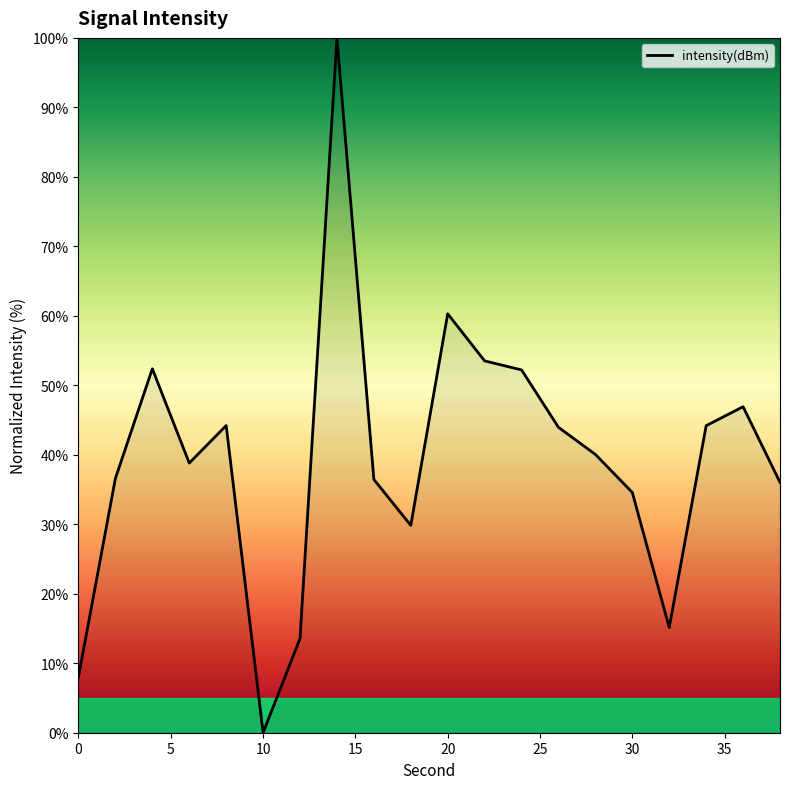

How many interior local peaks (higher than both neighbors) does the data have?

5